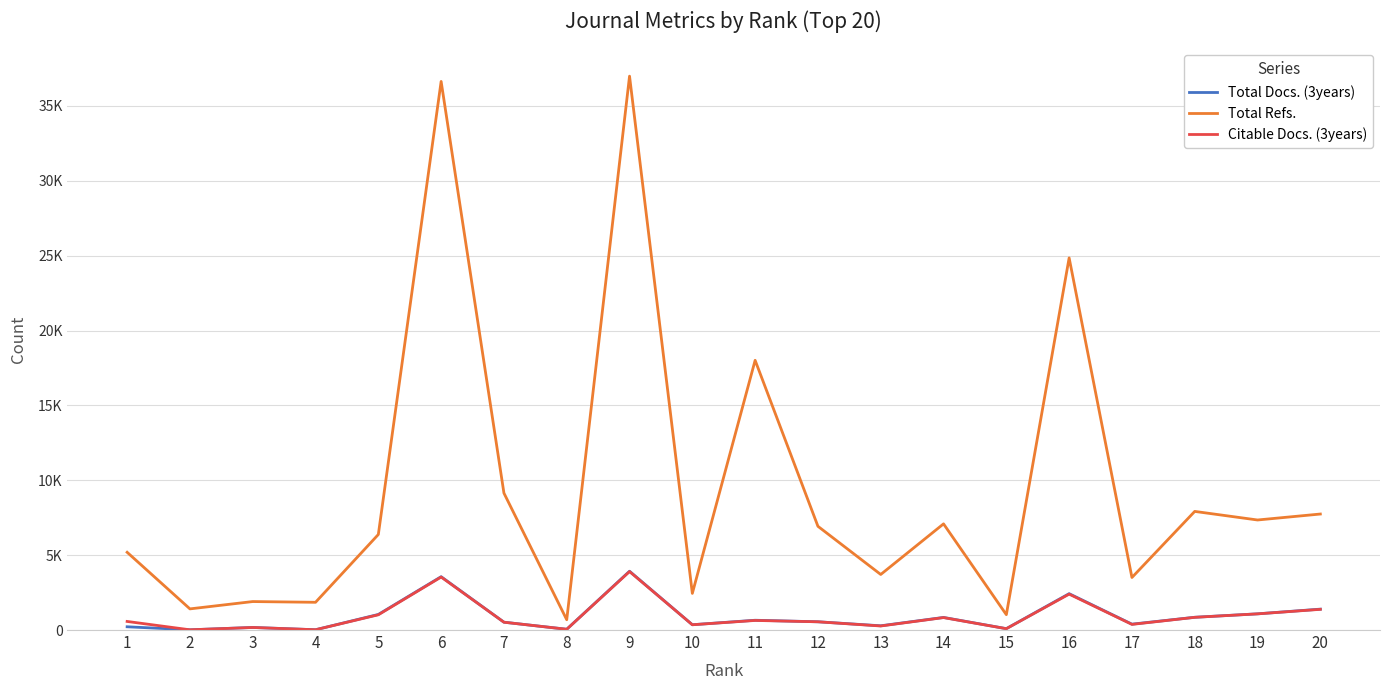

At which category does Total Docs. (3years) reach its first local valley?

2